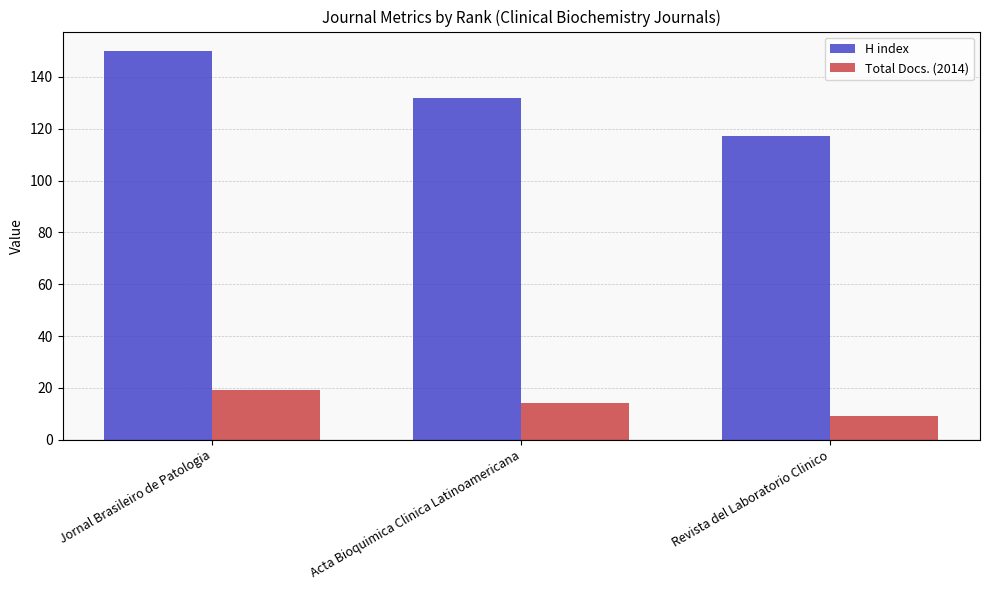

What is the label of the 3rd bar from the right?

Jornal Brasileiro de Patologia